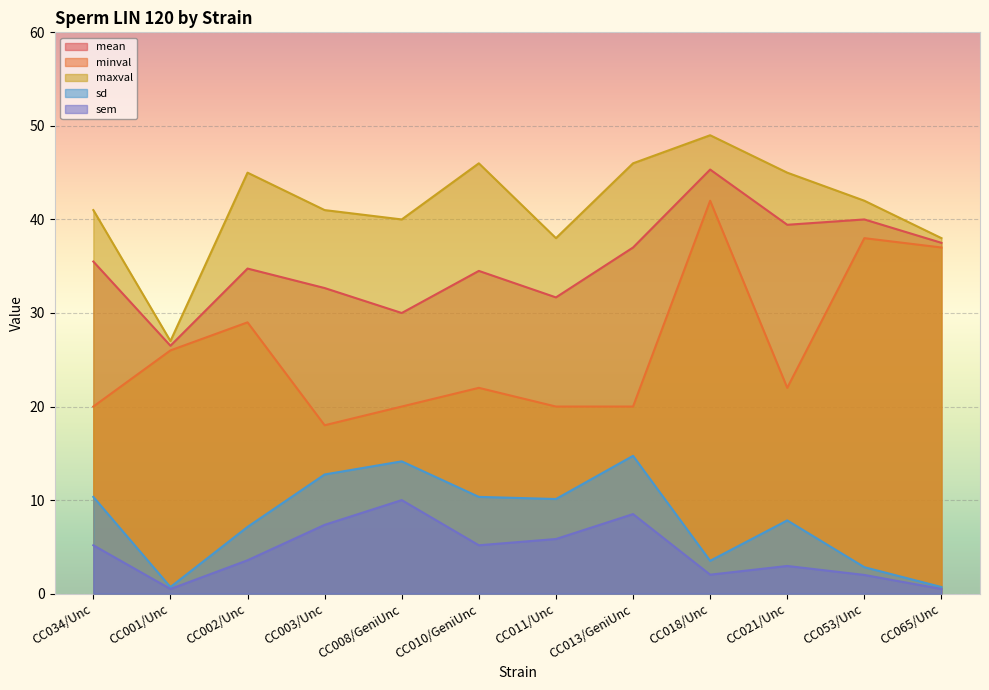

What is the sum of the maxval values at CC010/GeniUnc and CC018/Unc?

95.0